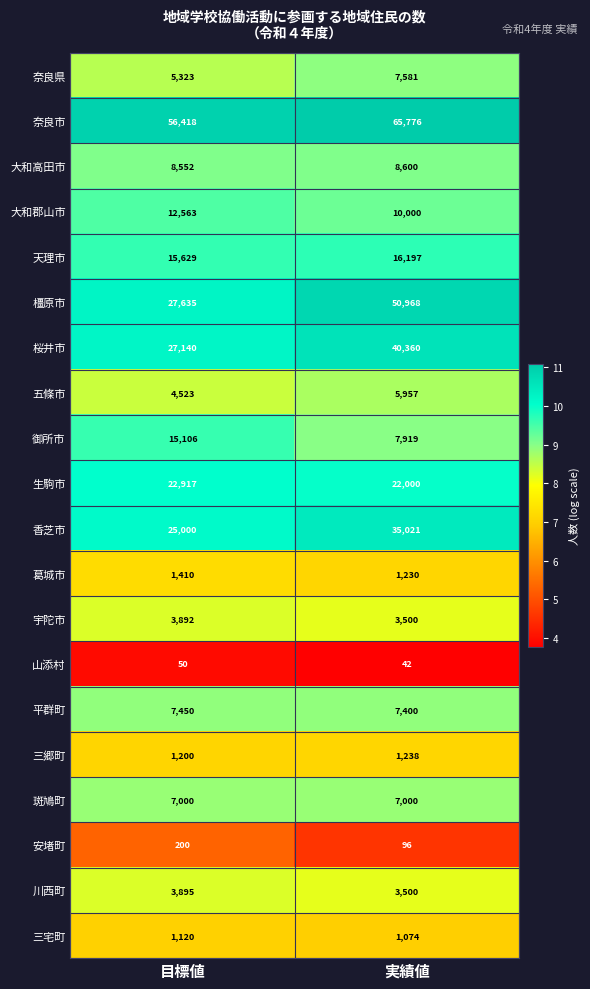

What is the total value across all series at 目標値?

247023